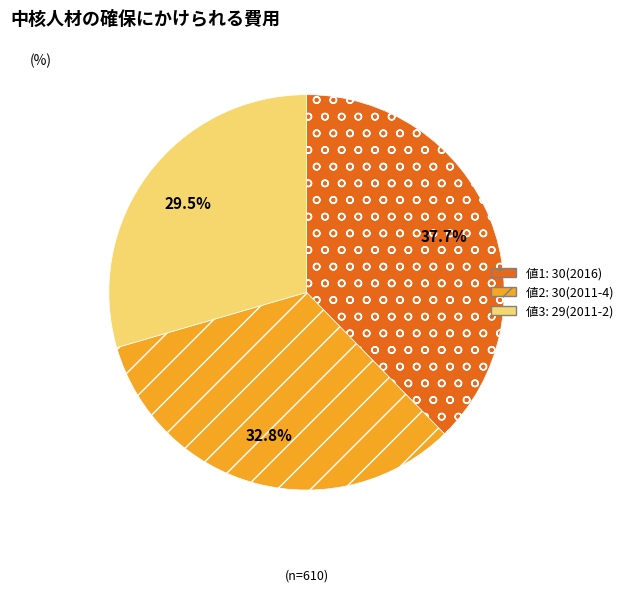

Is there a majority slice in this chart?

No